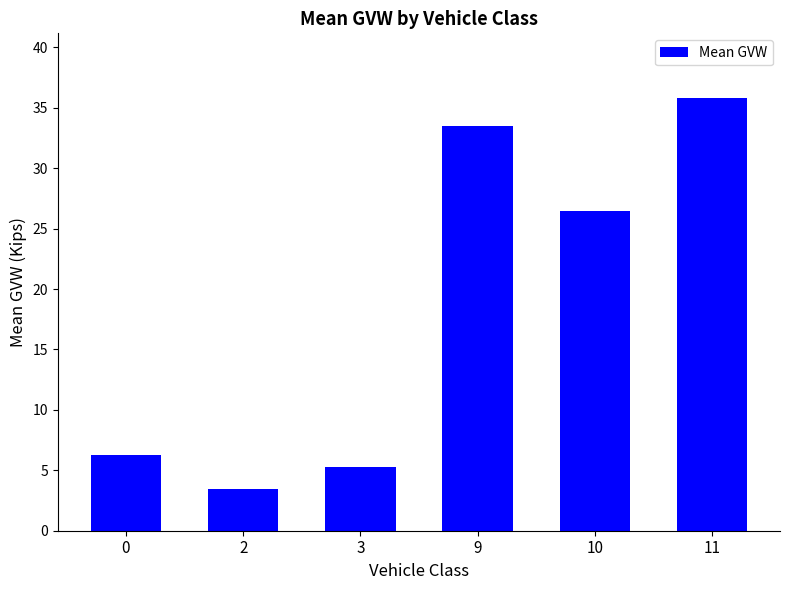

List the labels in order of value, smallest first.

2, 3, 0, 10, 9, 11